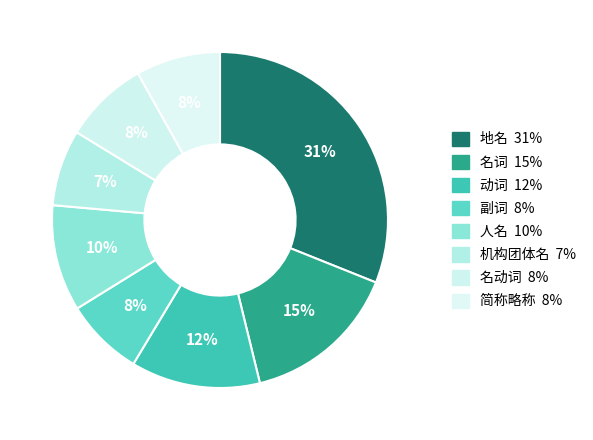

What percentage is the 名动词 slice, to the nearest percent?

8%